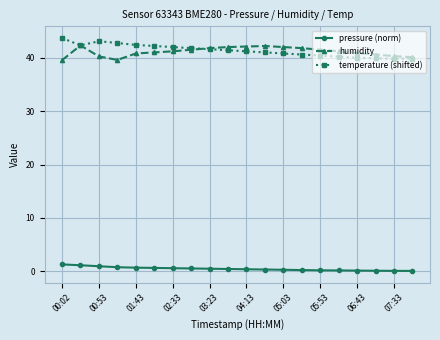

At how many categories does at least one series exceed 35?

20